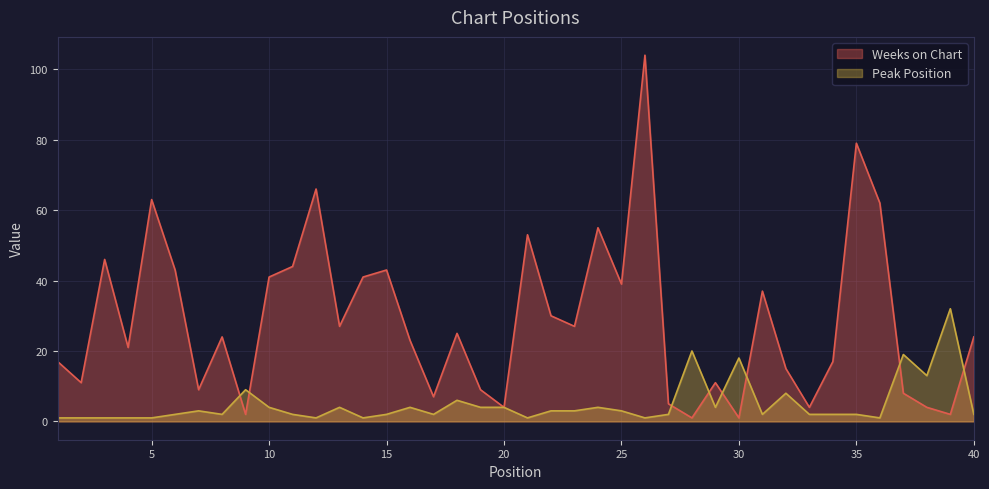

Reading right to left, what are all the values shown in this chart?

Weeks on Chart: 40=24	39=2	38=4	37=8	36=62	35=79	34=17	33=4	32=15	31=37	30=1	29=11	28=1	27=5	26=104	25=39	24=55	23=27	22=30	21=53	20=4	19=9	18=25	17=7	16=23	15=43	14=41	13=27	12=66	11=44	10=41	9=2	8=24	7=9	6=43	5=63	4=21	3=46	2=11	1=17
Peak Position: 40=2	39=32	38=13	37=19	36=1	35=2	34=2	33=2	32=8	31=2	30=18	29=4	28=20	27=2	26=1	25=3	24=4	23=3	22=3	21=1	20=4	19=4	18=6	17=2	16=4	15=2	14=1	13=4	12=1	11=2	10=4	9=9	8=2	7=3	6=2	5=1	4=1	3=1	2=1	1=1